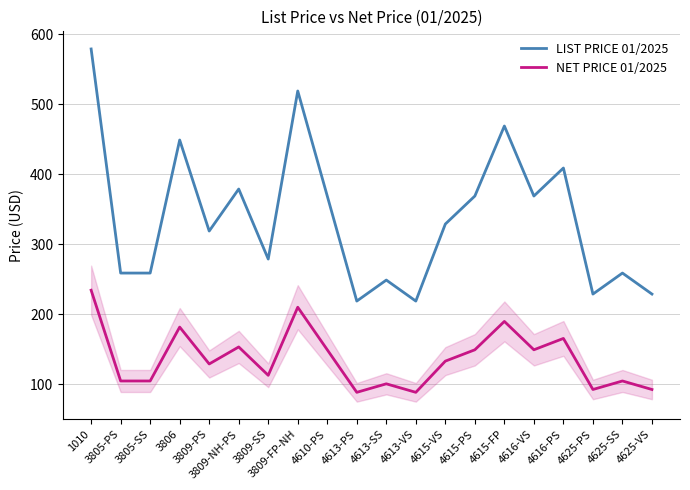

What is the difference between the highest and lowest values at 4616-PS?

243.4